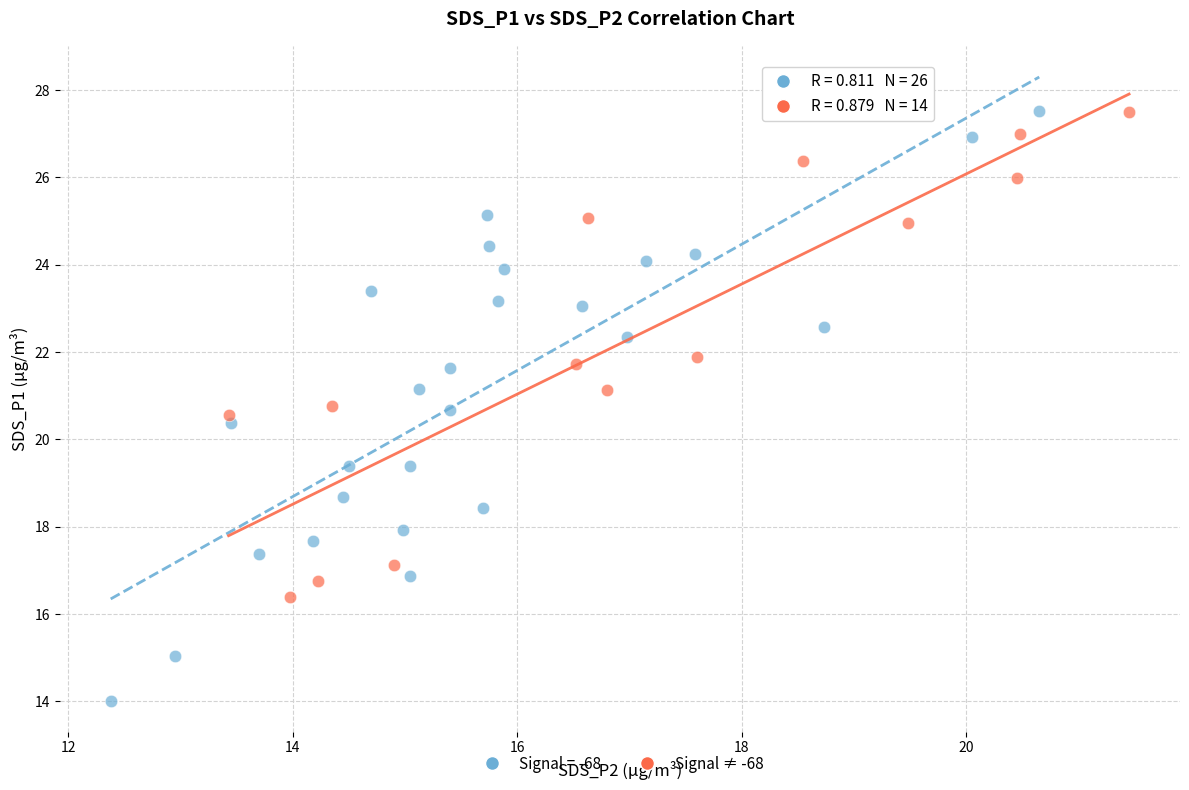

Which series reaches the minimum Y coordinate?

Signal = -68